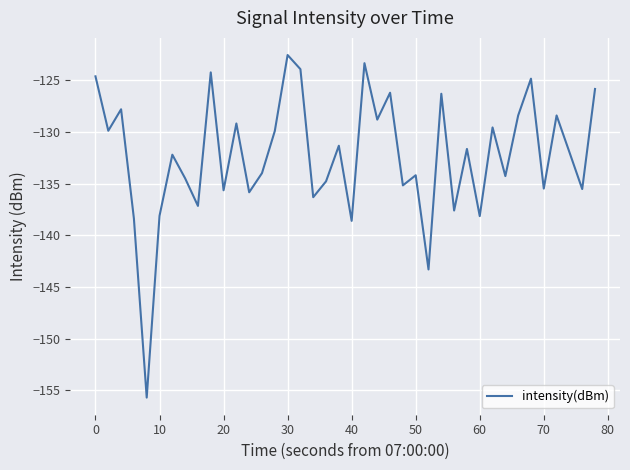

What is the difference between the maximum and minimum values?

33.1